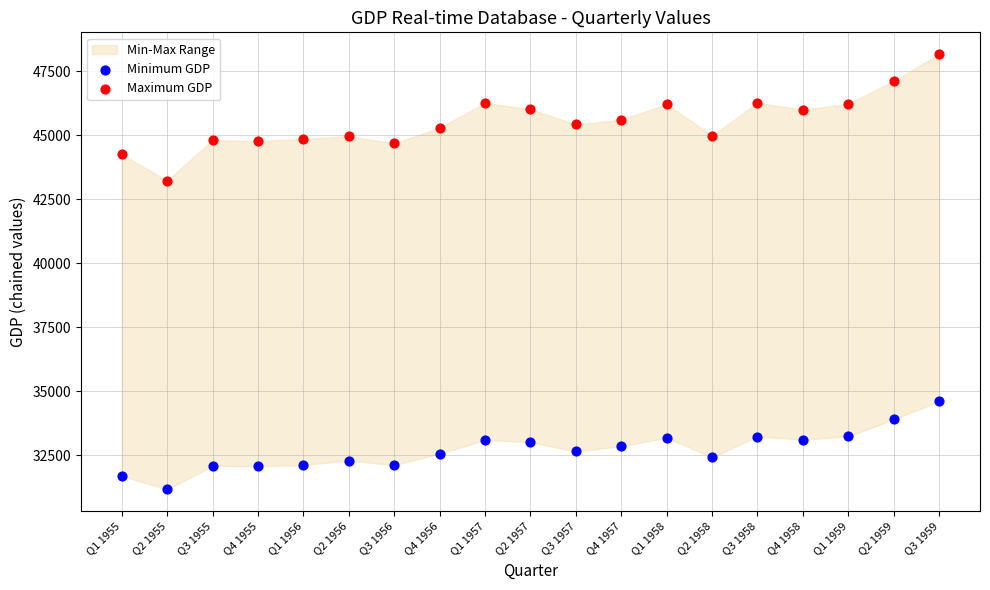

Across all series, what Y value is closest to 39663?

43224